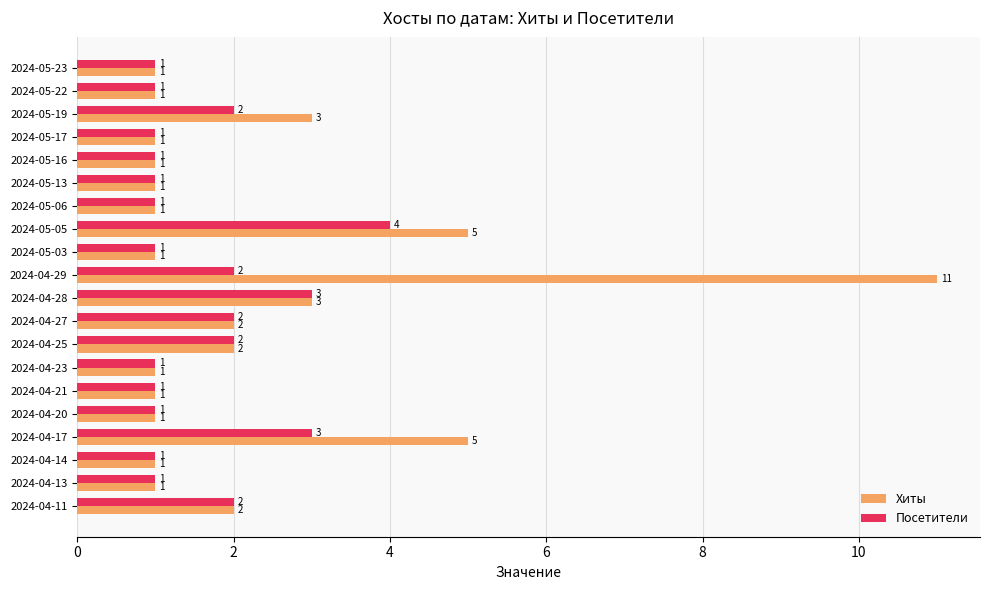

Which series has the widest spread of values?

Хиты